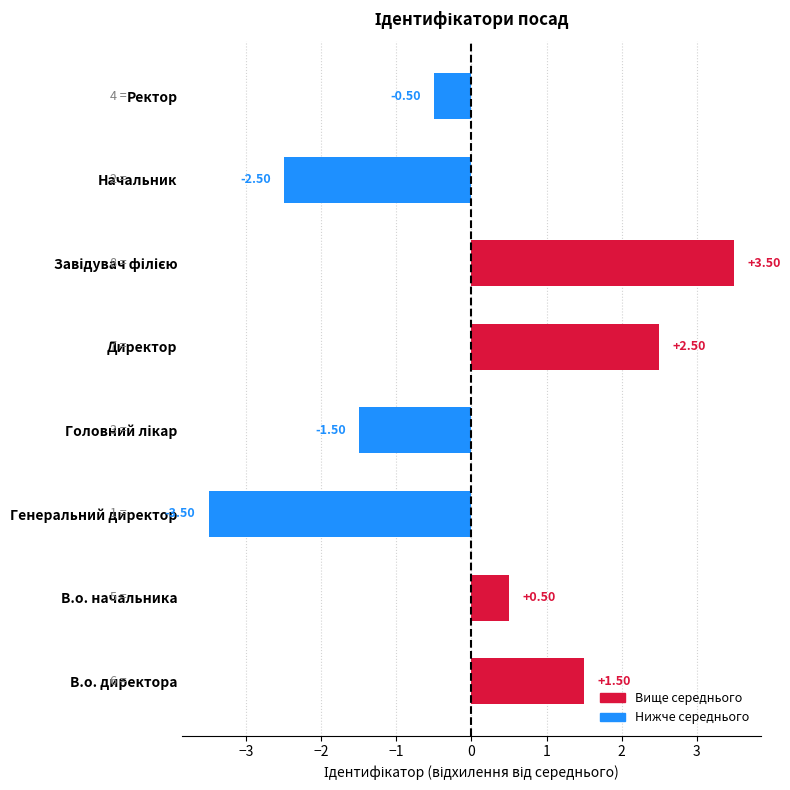

How many data points are less than 0?

4